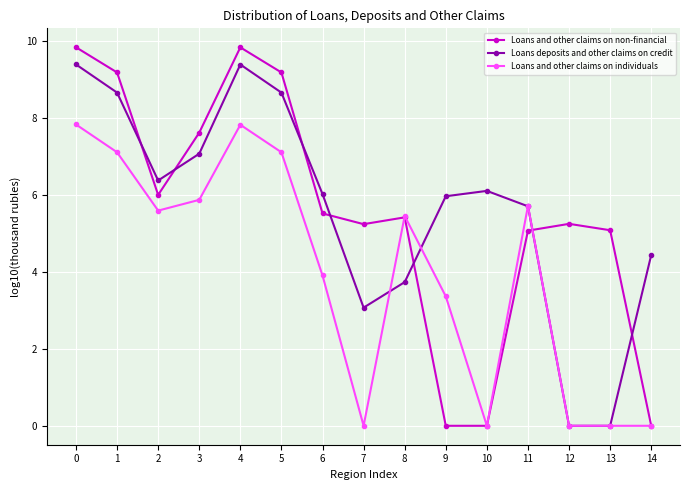

Where is the first local maximum for Loans deposits and other claims on credit?

4